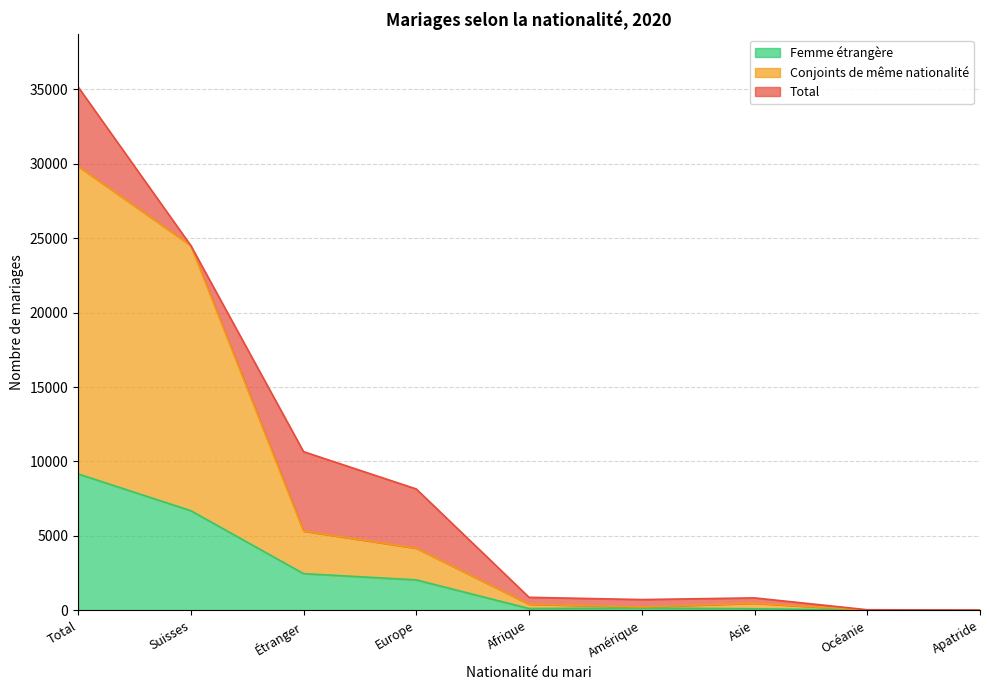

The Femme étrangère series shows 217 at Amérique. True or false?

False